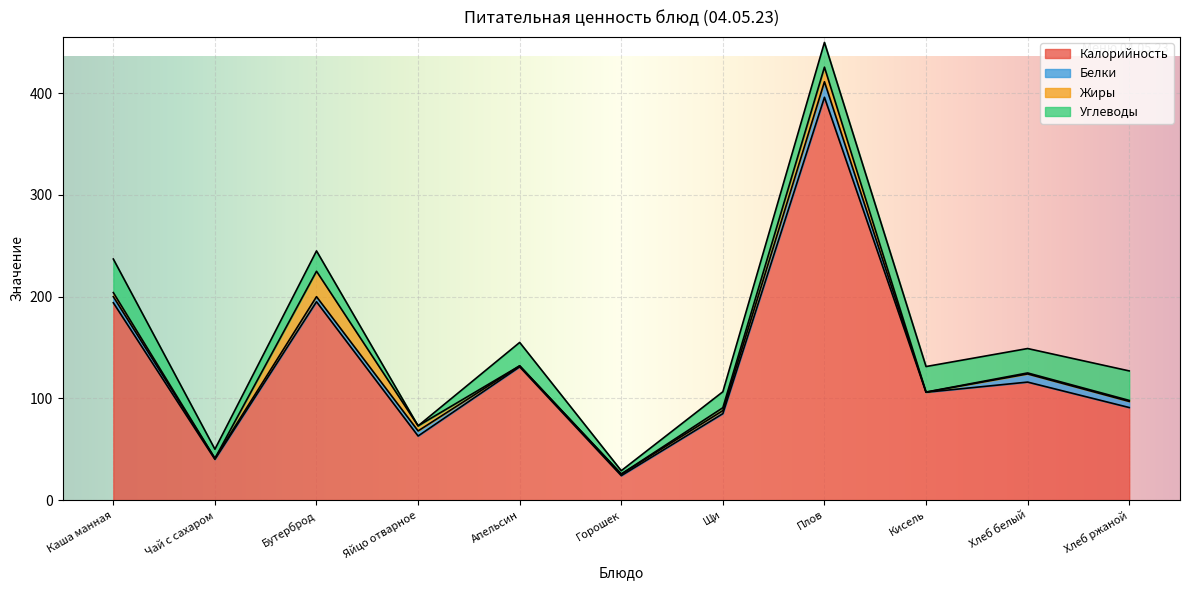

What is the maximum value shown in the chart?

396.0